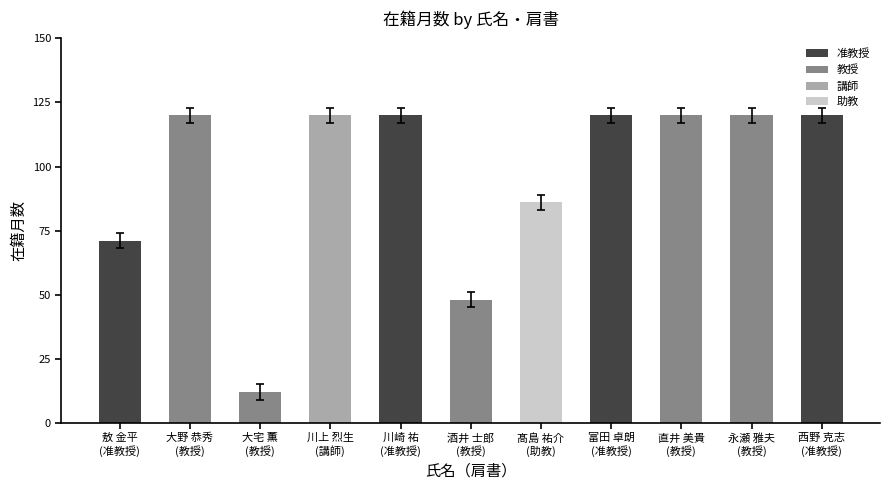

Reading left to right, list all the values displayed in this chart.

敖 金平
(准教授)=71	大野 恭秀
(教授)=120	大宅 薫
(教授)=12	川上 烈生
(講師)=120	川崎 祐
(准教授)=120	酒井 士郎
(教授)=48	髙島 祐介
(助教)=86	富田 卓朗
(准教授)=120	直井 美貴
(教授)=120	永瀬 雅夫
(教授)=120	西野 克志
(准教授)=120